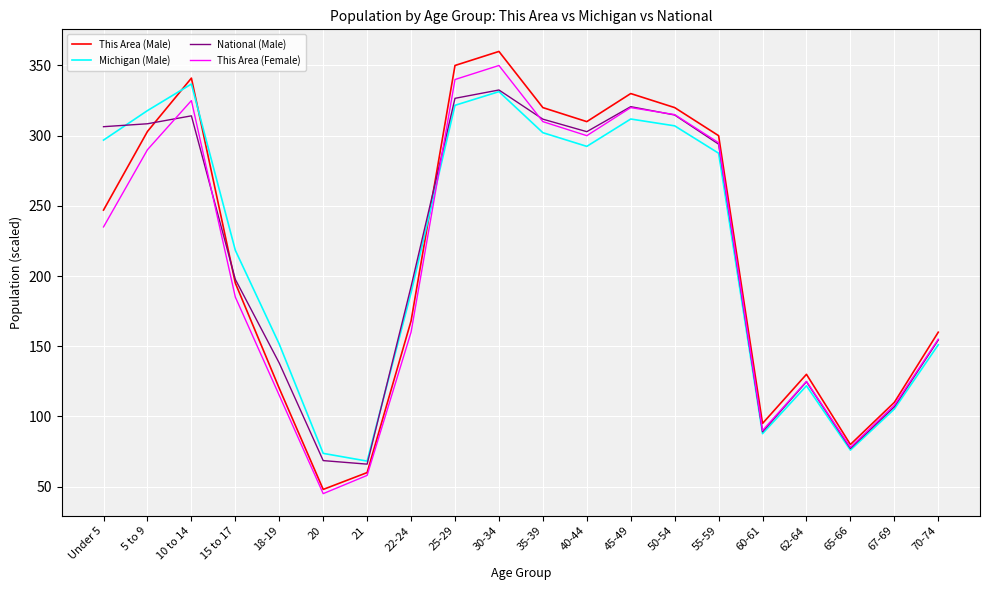

Which series has the largest range (max minus min)?

This Area (Male)